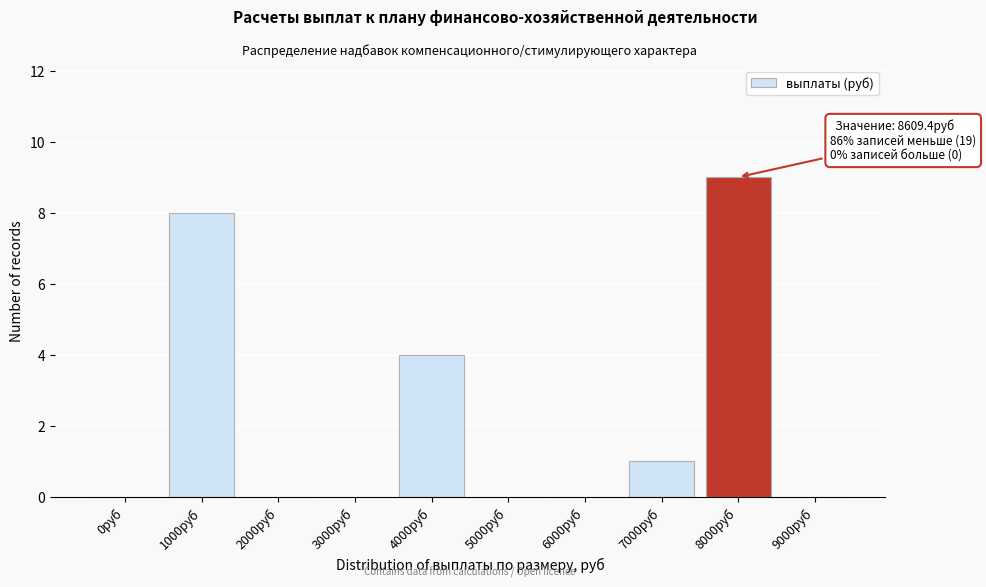

Reading left to right, extract all data points from this chart.

0руб=0	1000руб=8	2000руб=0	3000руб=0	4000руб=4	5000руб=0	6000руб=0	7000руб=1	8000руб=9	9000руб=0